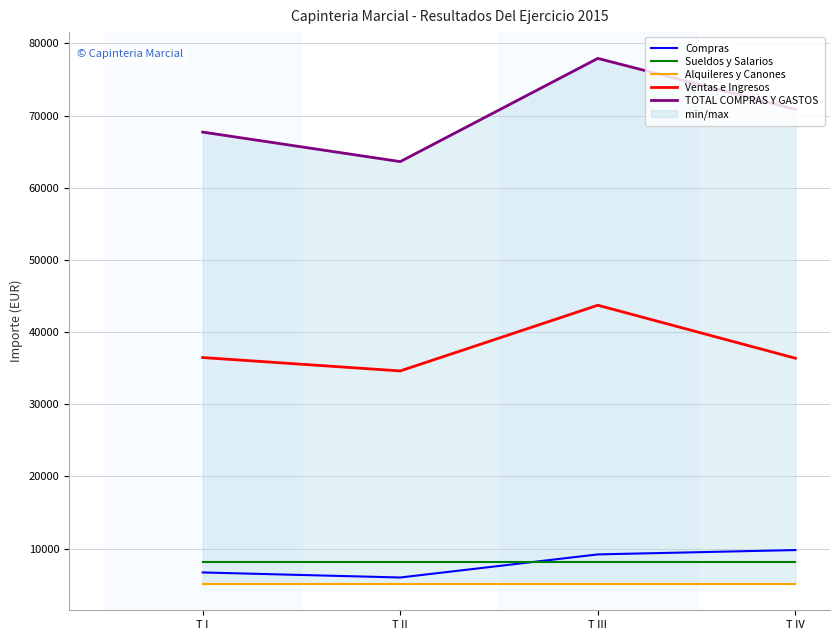

True or false: Ventas e Ingresos has more than 1 interior local peaks.

False